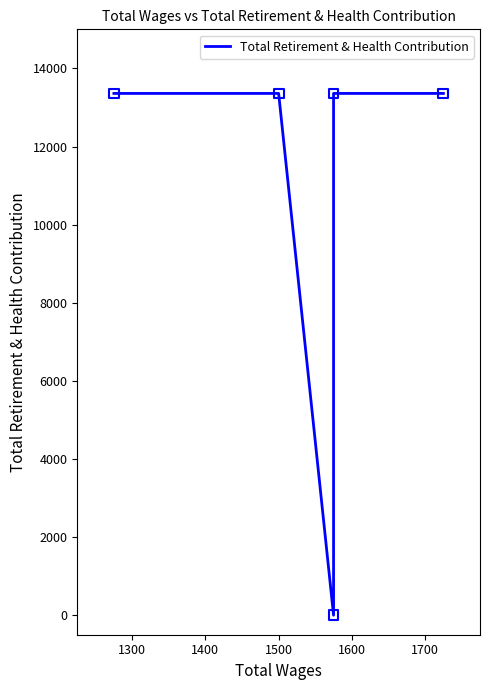

Between 1600 and 1500, which is larger?

1600